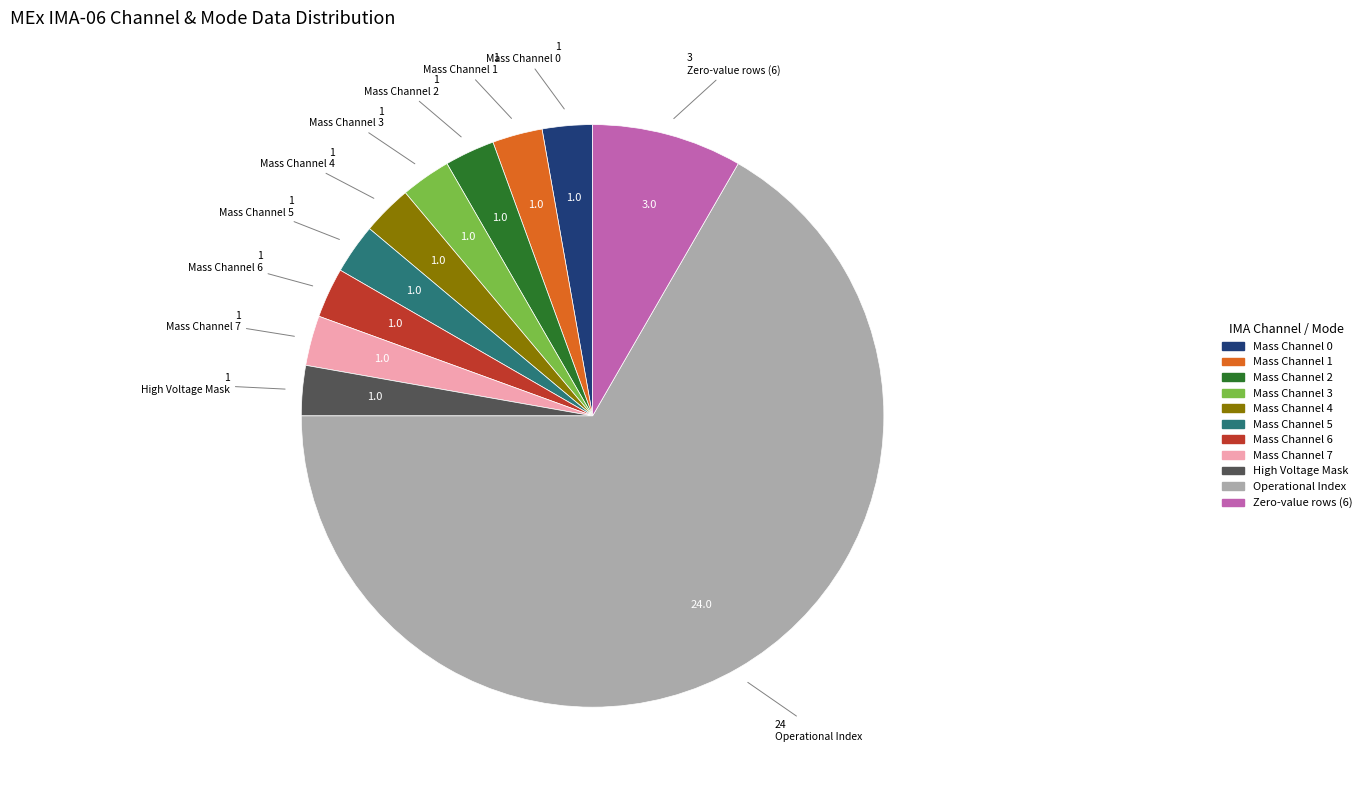

Does any single category account for the majority?

Yes